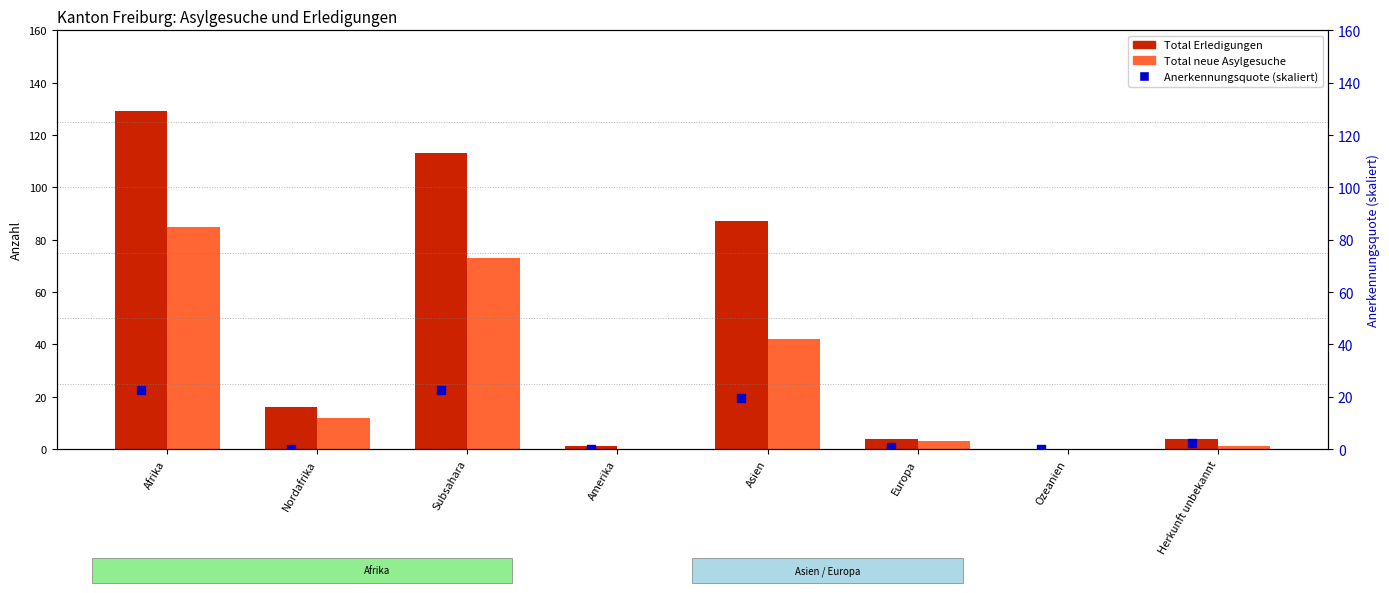

Which series reaches the minimum Y coordinate?

Total Erledigungen